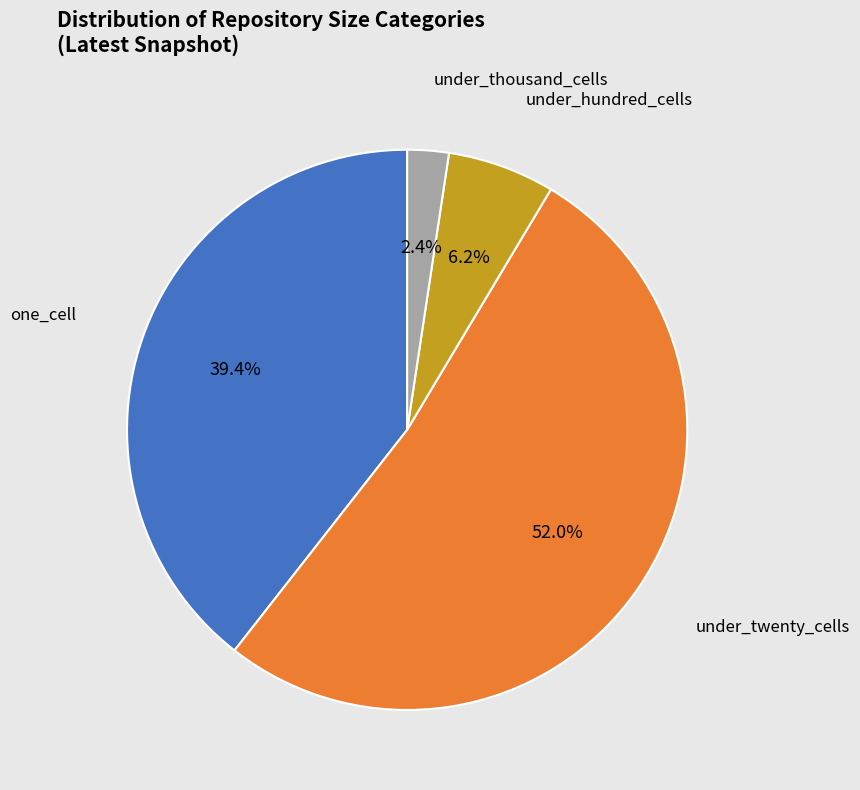

Rank the categories by value from highest to lowest.

under_twenty_cells, one_cell, under_hundred_cells, under_thousand_cells